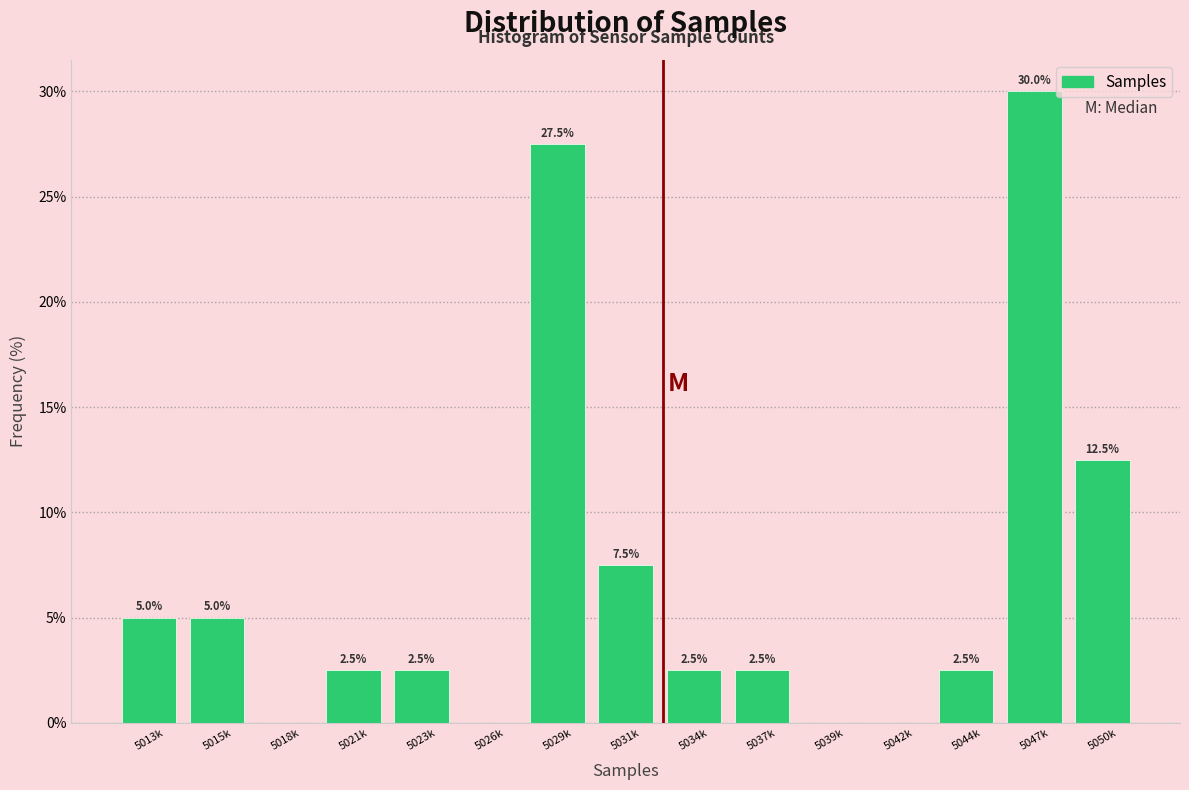

Reading left to right, list all the values displayed in this chart.

5013k=5.0	5015k=5.0	5018k=0.0	5021k=2.5	5023k=2.5	5026k=0.0	5029k=27.5	5031k=7.5	5034k=2.5	5037k=2.5	5039k=0.0	5042k=0.0	5044k=2.5	5047k=30.0	5050k=12.5